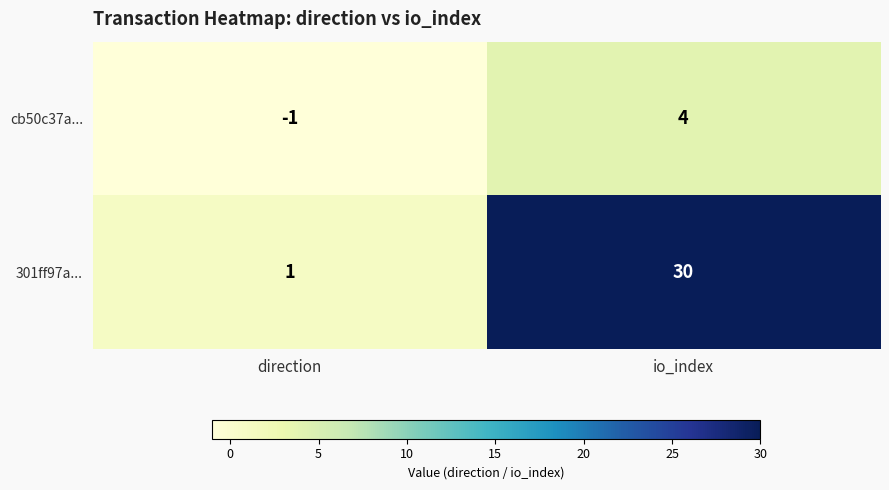

What is the difference between the cb50c37a... values at direction and io_index?

5